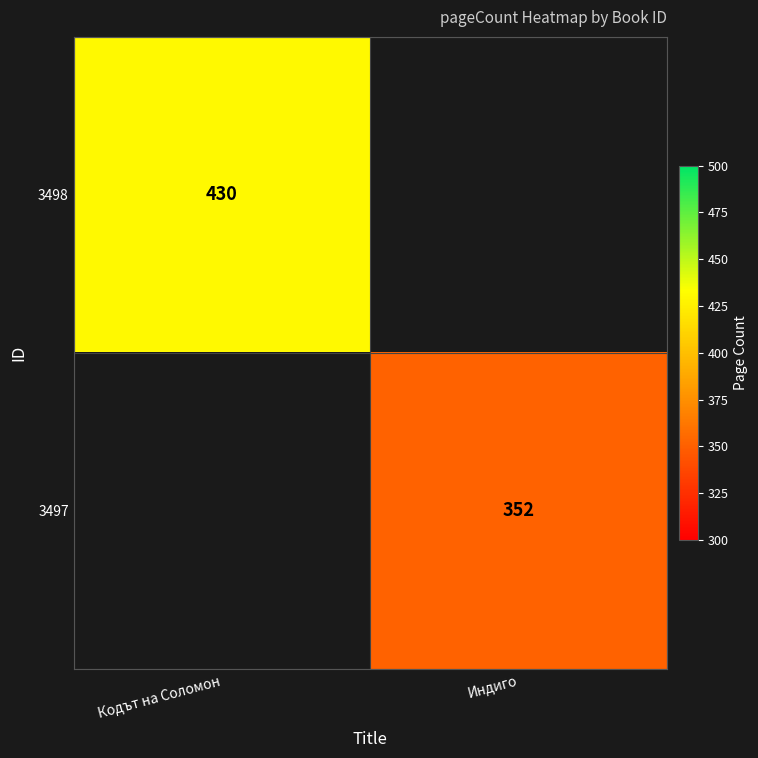

Is it true that 3497 equals 631 at Индиго?

False